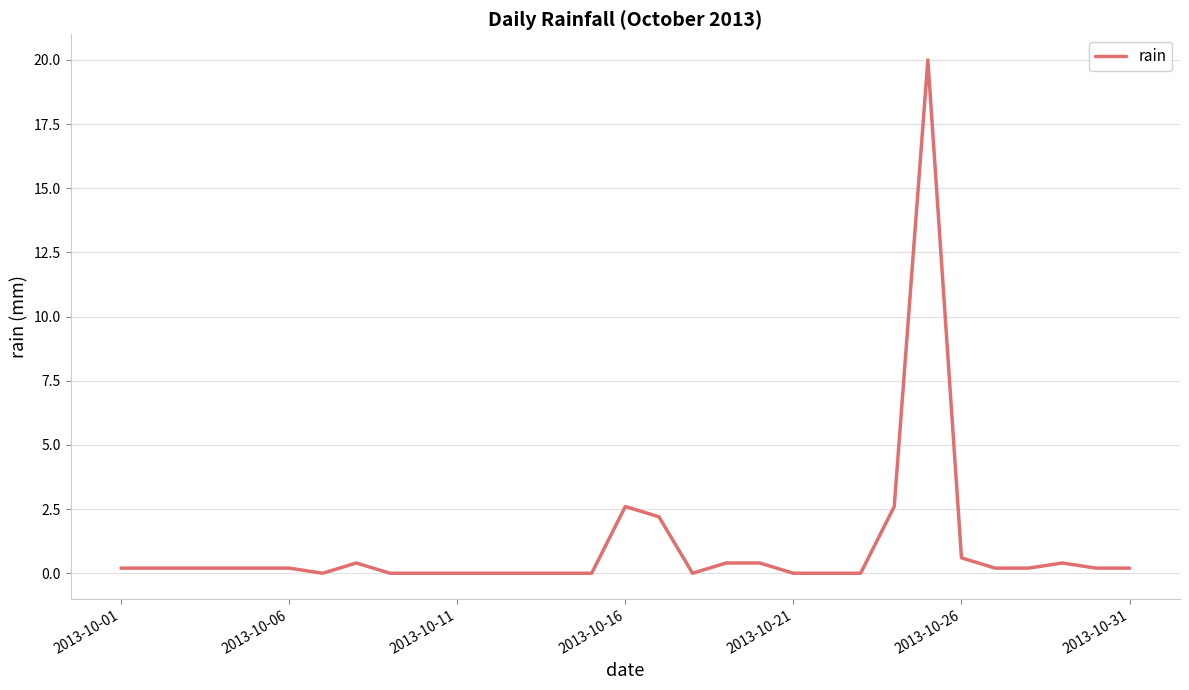

What is the greatest value displayed?

20.0